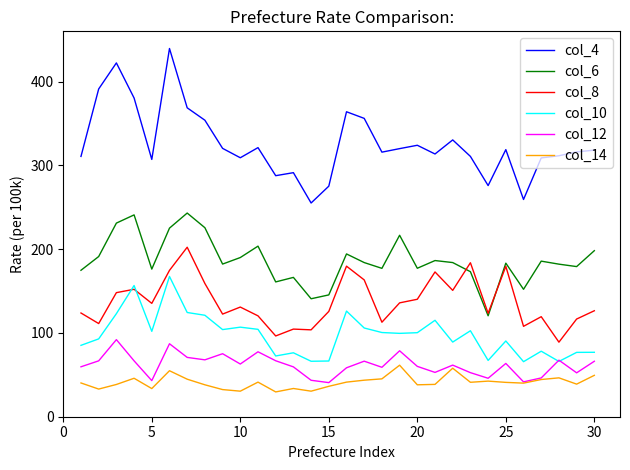

What is the minimum value for col_12?

40.7